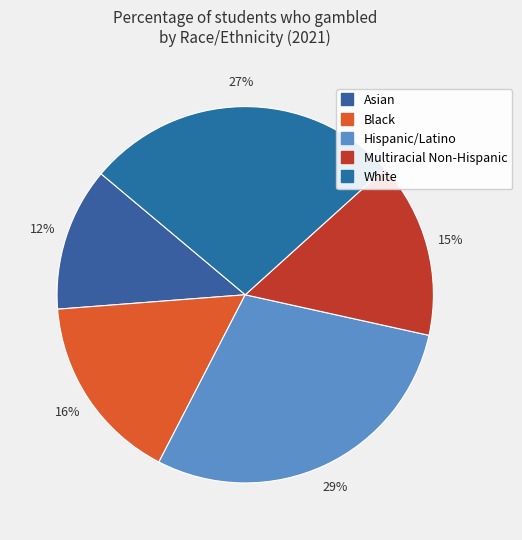

The Multiracial Non-Hispanic slice represents 15% of the pie. True or false?

True